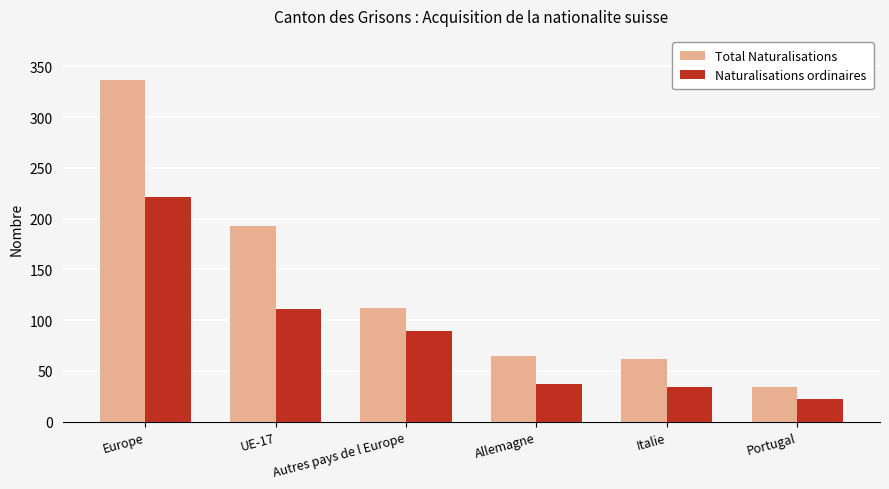

What is the sum of the Naturalisations ordinaires values at Europe and Allemagne?

258